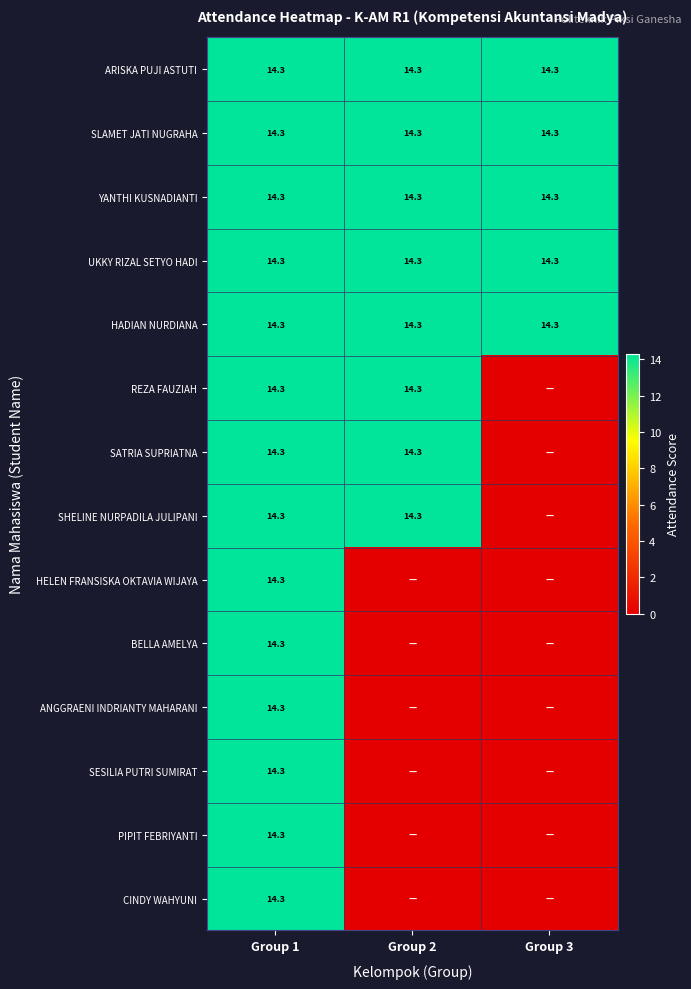

What is the sum of the UKKY RIZAL SETYO HADI values at Group 3 and Group 1?

28.6